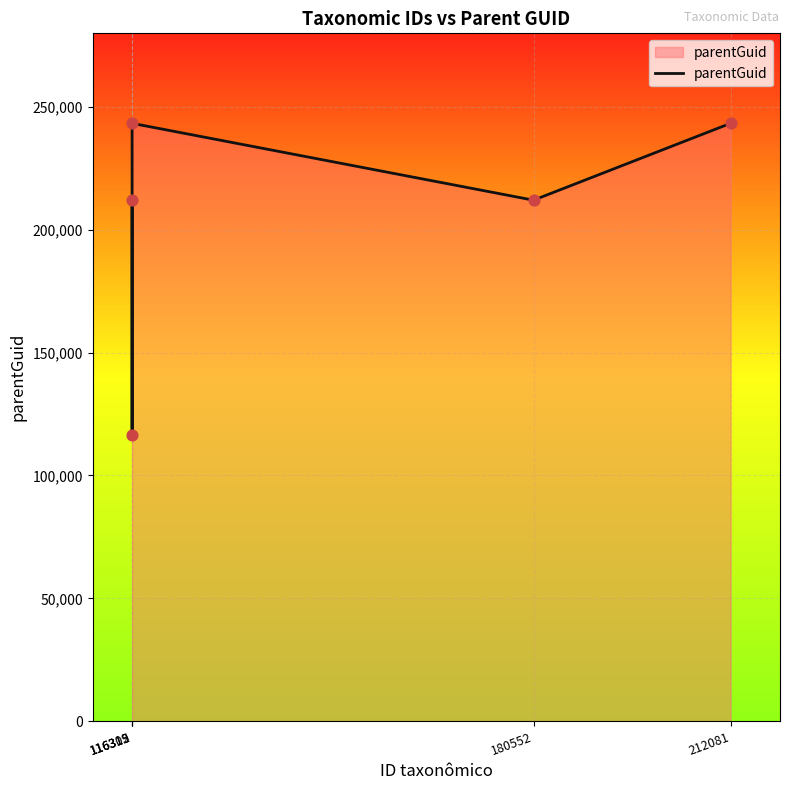

What is the sum of all values?

1027205